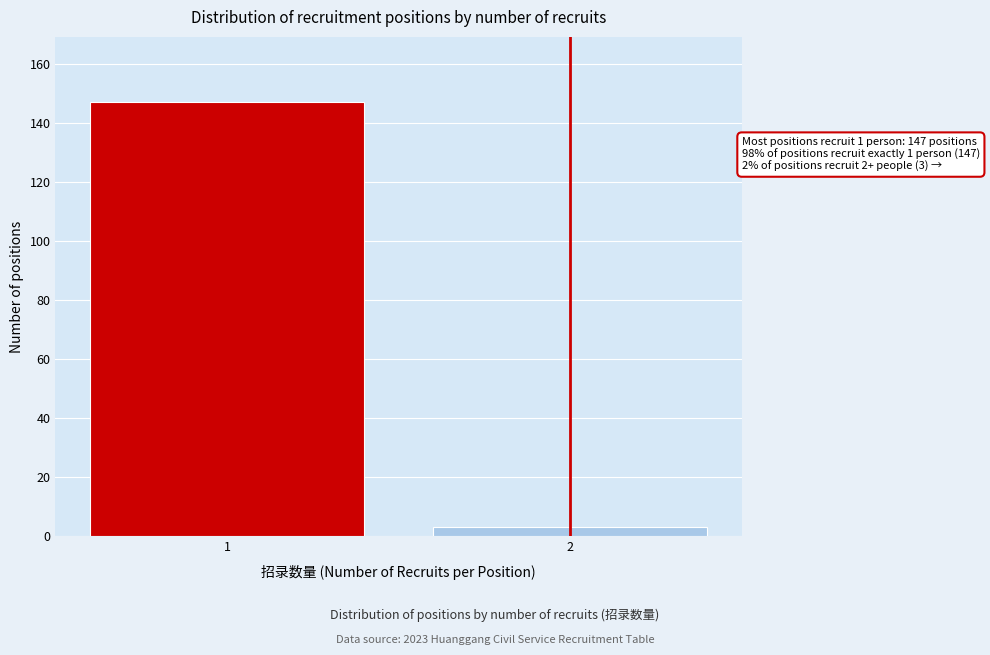

Reading right to left, list all the values displayed in this chart.

3	147